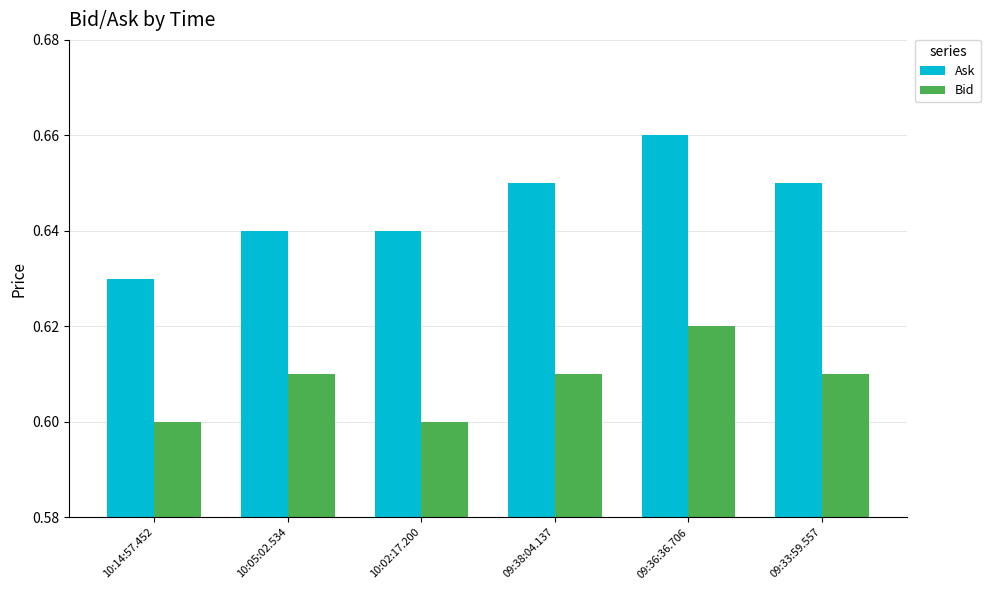

At how many categories does at least one series exceed 0?

6